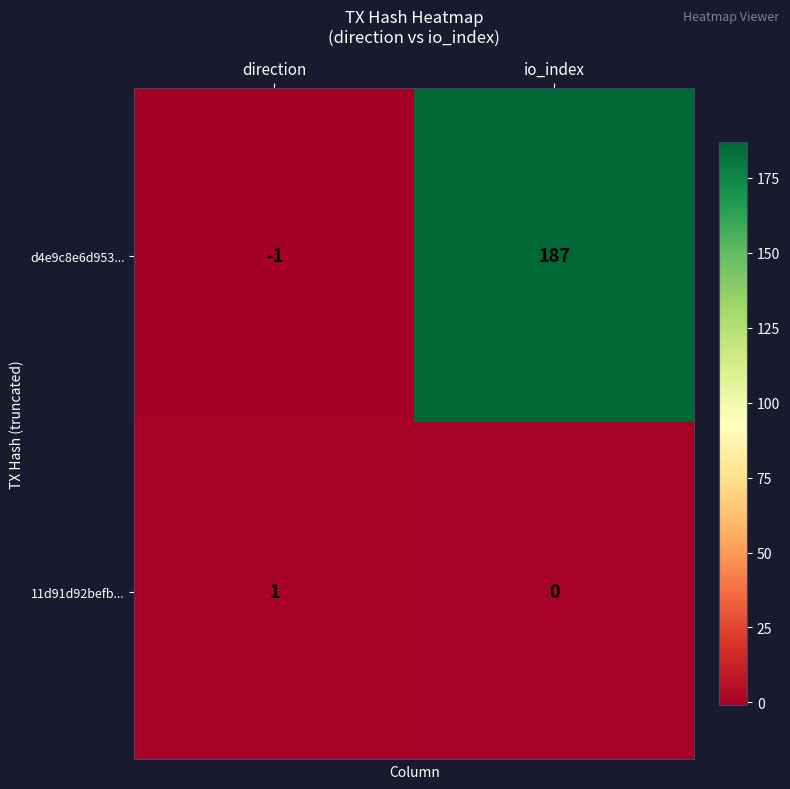

Reading left to right, extract all data points from this chart.

d4e9c8e6d953...: direction=-1	io_index=187
11d91d92befb...: direction=1	io_index=0